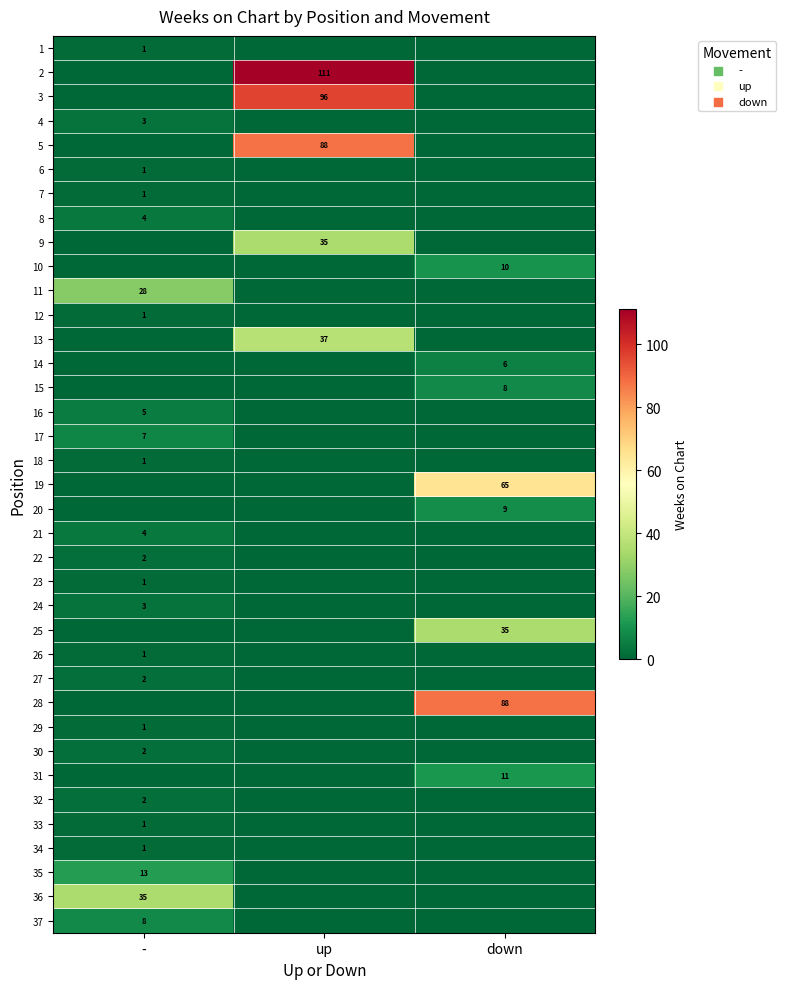

The value of 4 at - is 3. True or false?

True